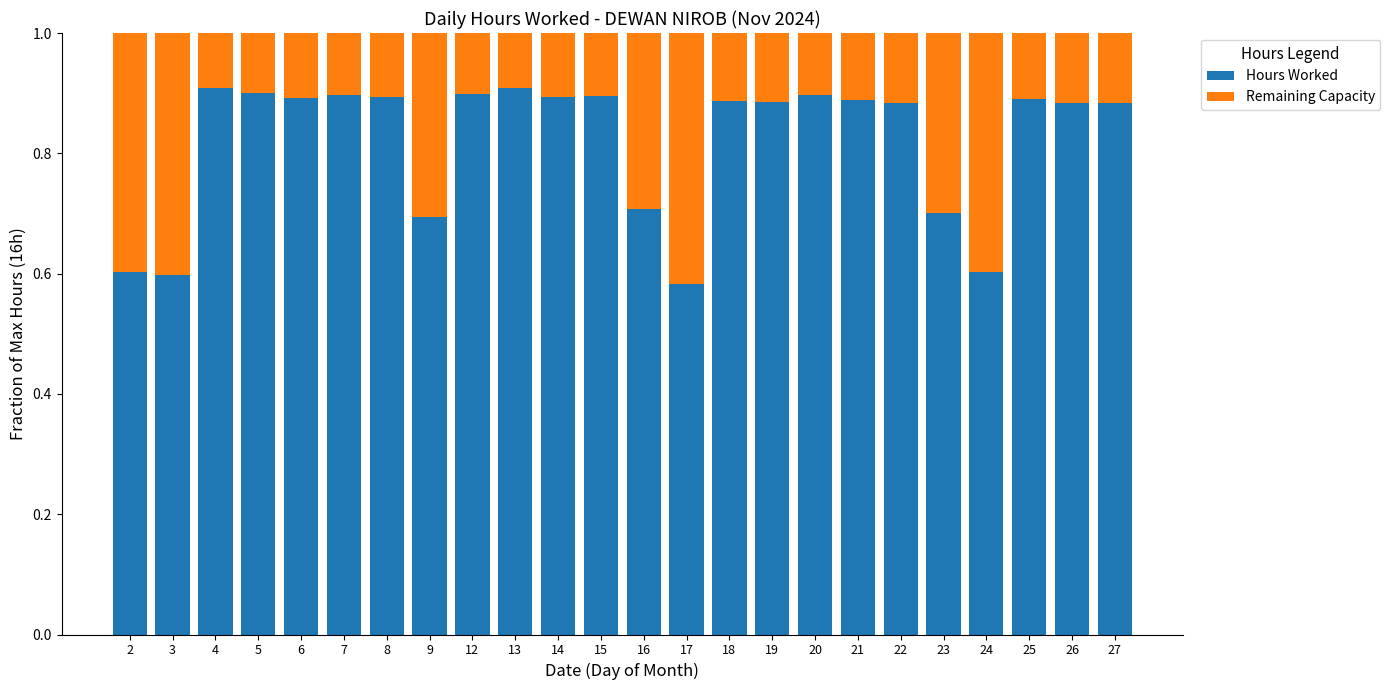

The Hours Worked series shows 0.5 at 7. True or false?

False